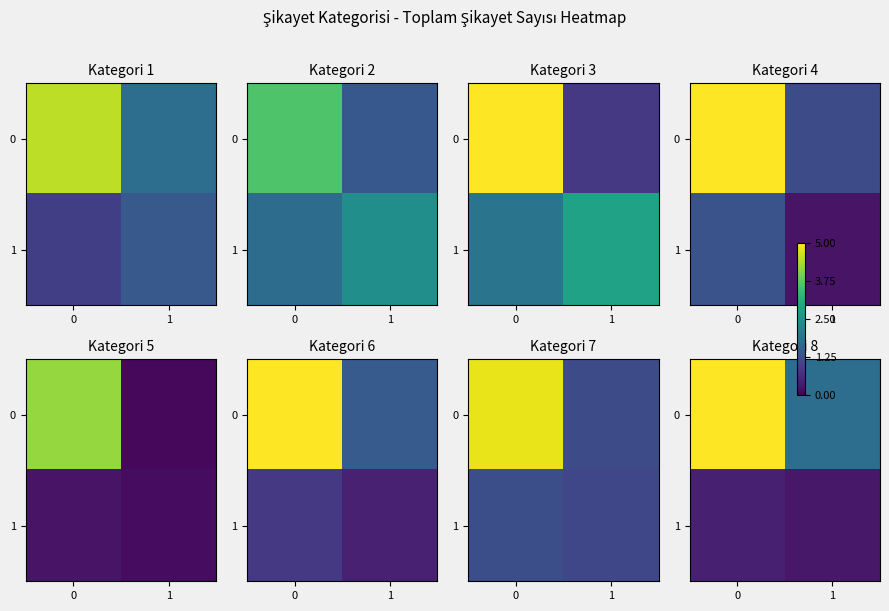

Rank the series by their average value, from highest to lowest.

0, 1